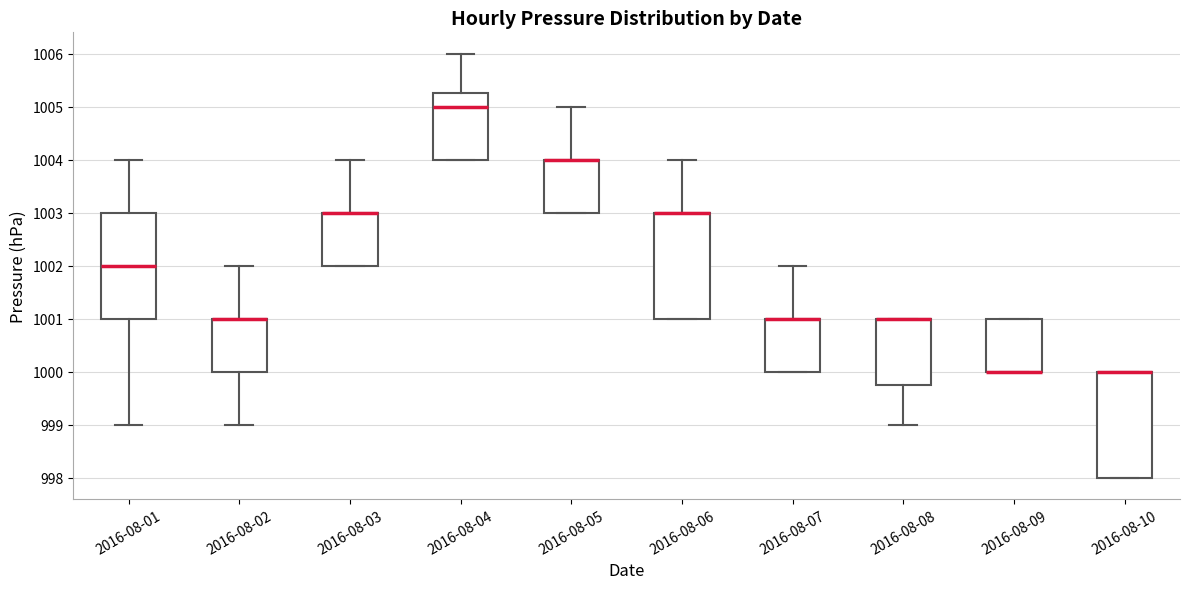

Where is the upper edge of the box for 2016-08-06 on the y-axis? The values are not printed on the chart, so give them approximately, as read against the axis.

1003.0